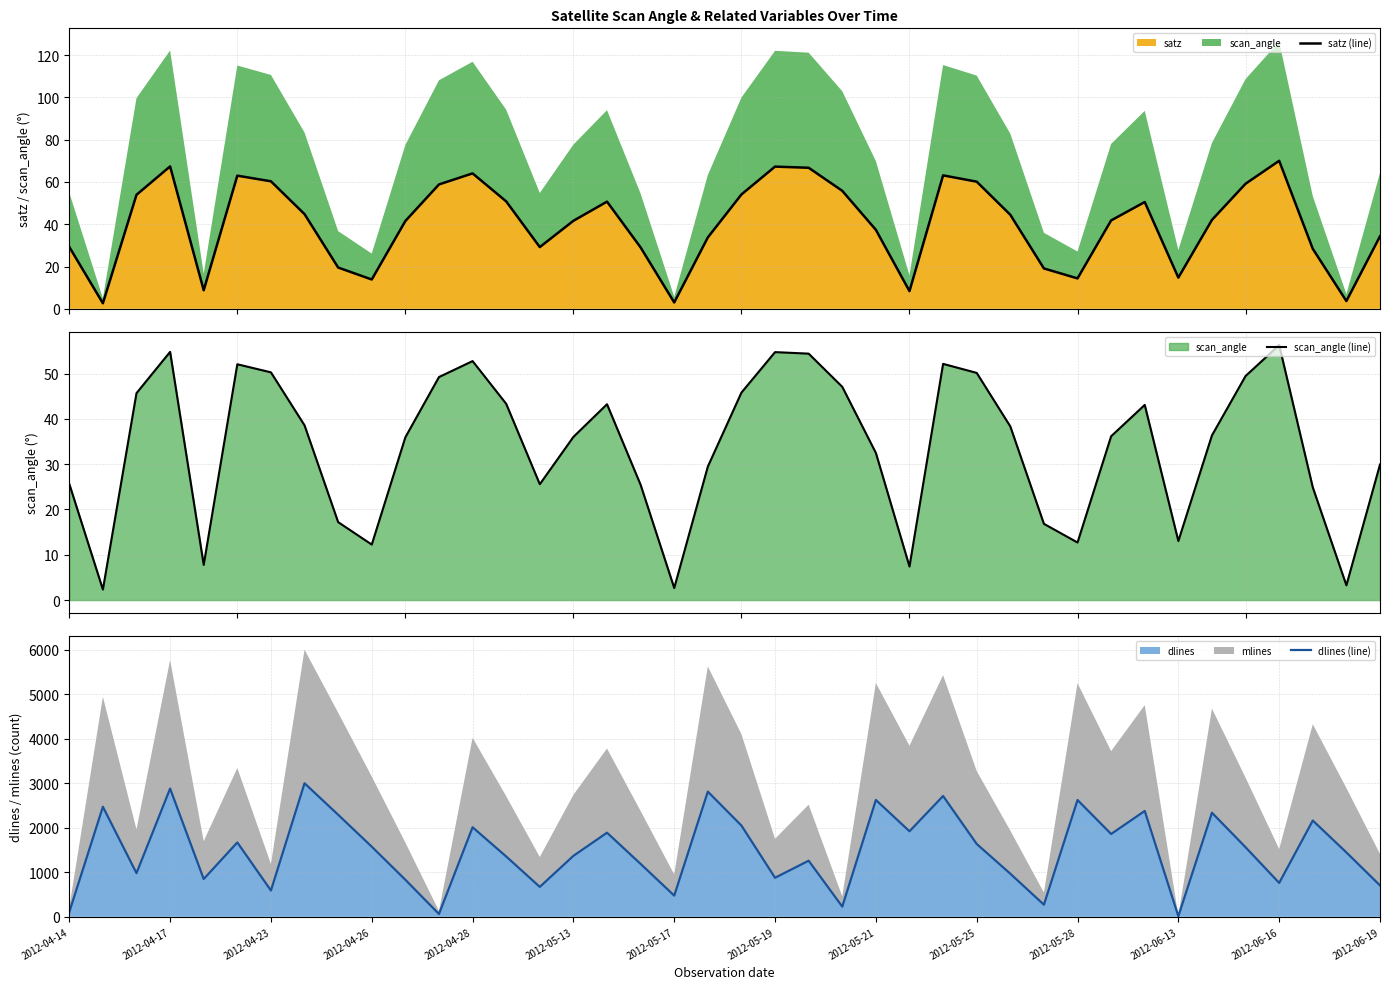

What is the average value of the scan_angle (line) series?

33.9